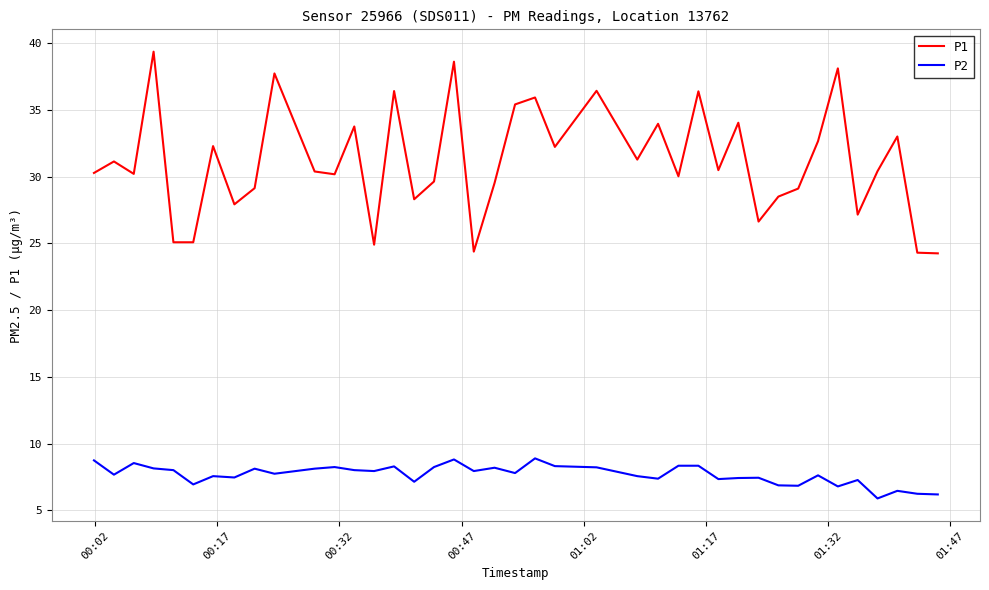

What is the greatest value displayed?

39.4